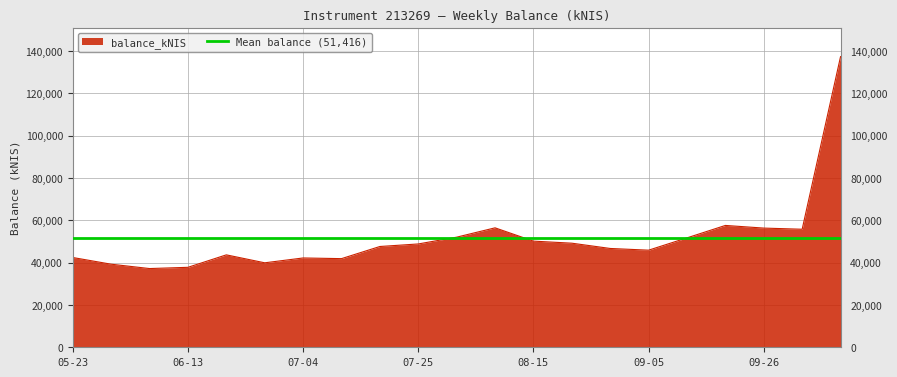

What is the difference between the maximum and second lowest values?

99545.3